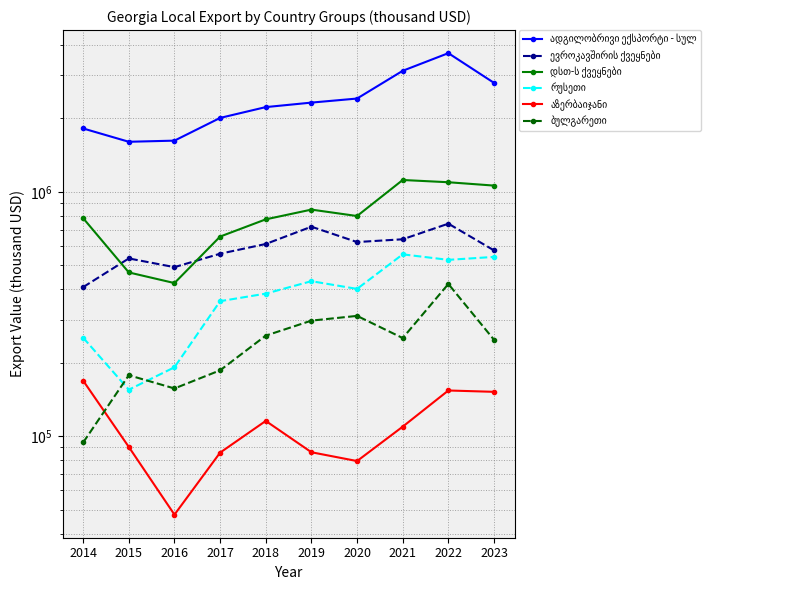

What is the minimum value shown in the chart?

47783.6